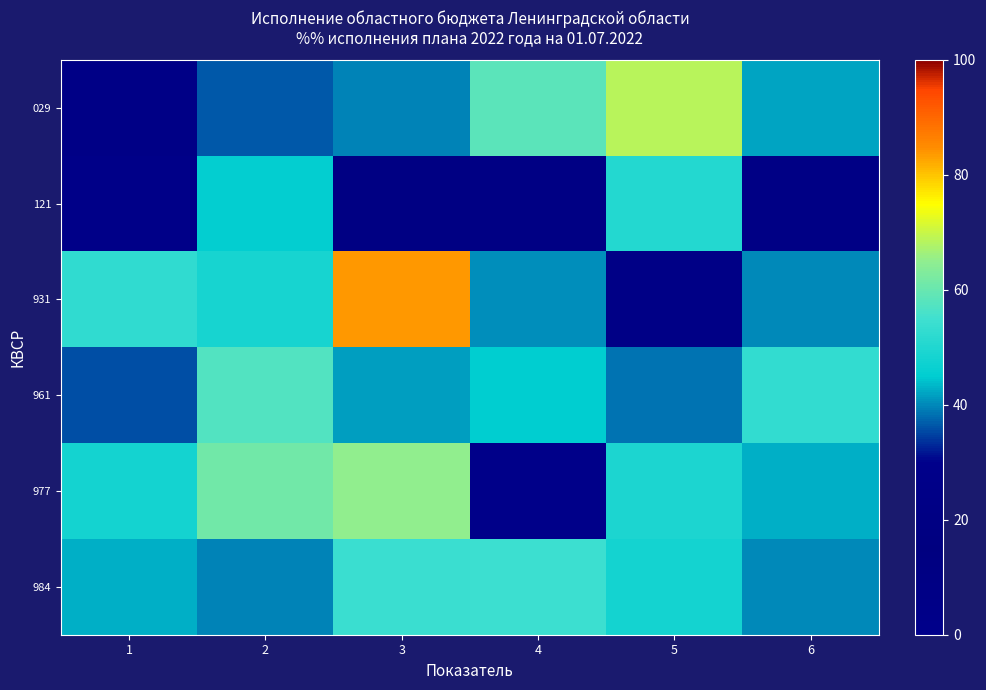

List the series in order of their peak value, highest first.

931, 029, 977, 961, 984, 121